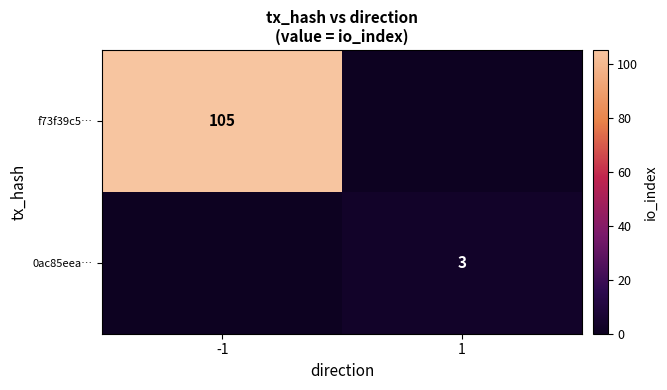

Is it true that 0ac85eea… equals 2 at 1?

False